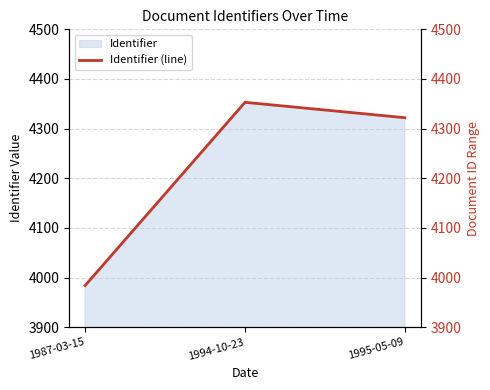

What is the label of the 2nd point from the left?

1994-10-23